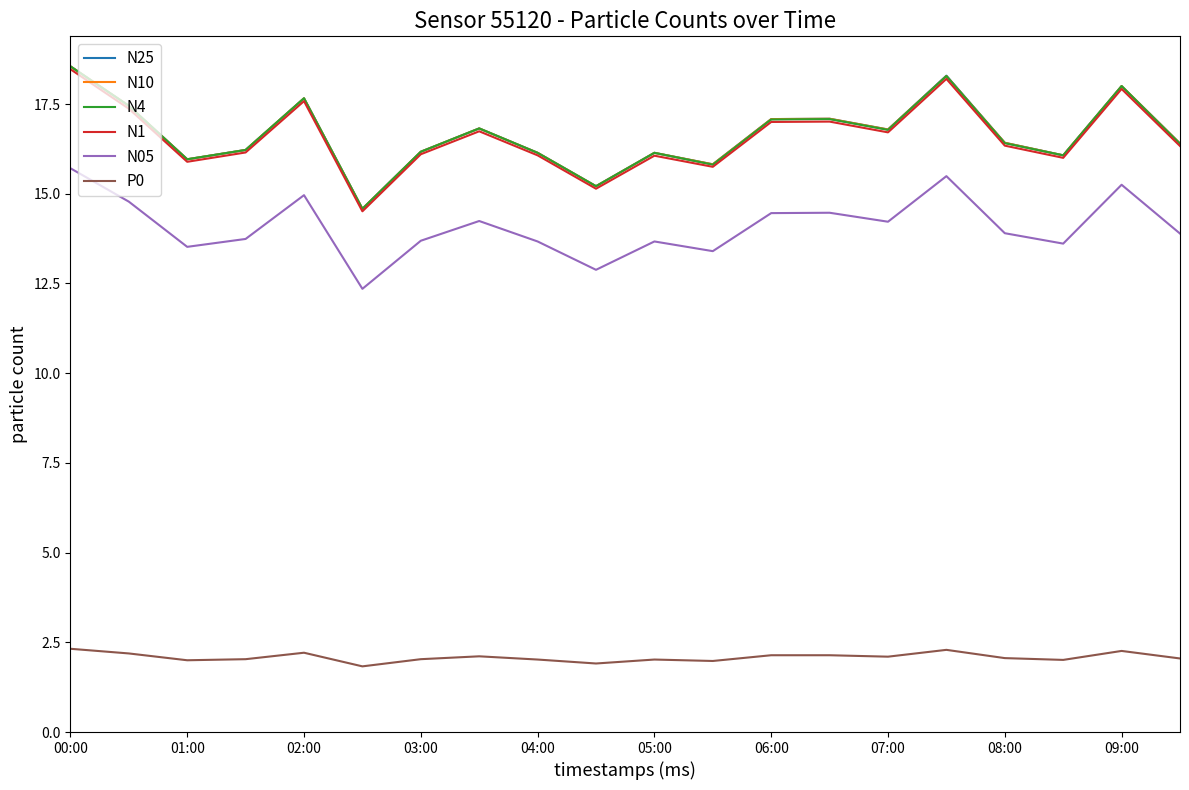

True or false: P0 and N10 intersect in this chart.

False